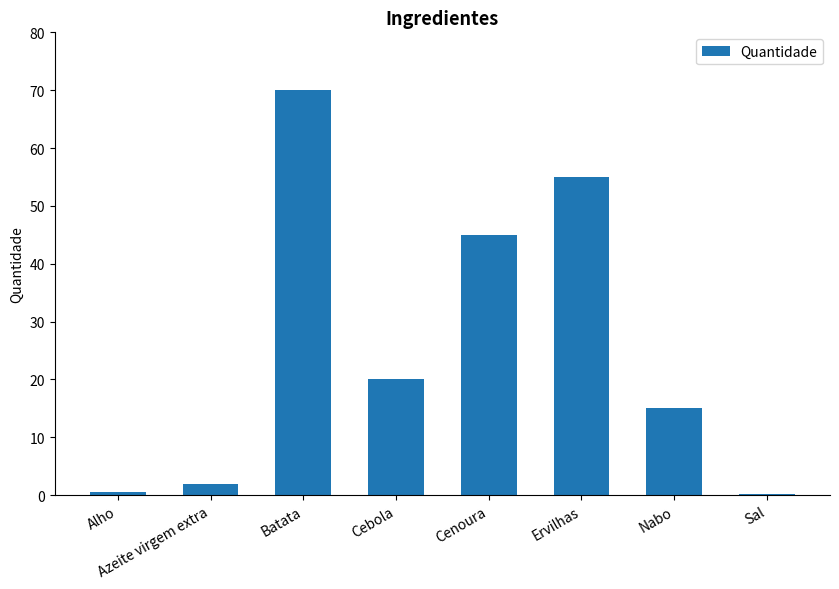

What is the ratio of the value at Cenoura to the value at Ervilhas?

0.8